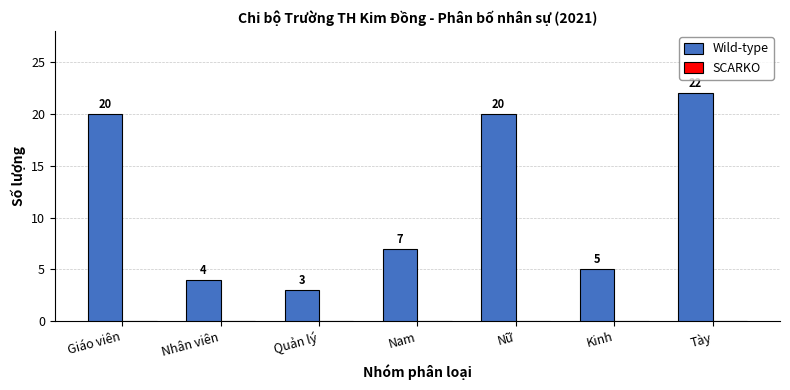

Reading right to left, what are all the values shown in this chart?

Tày=22	Kinh=5	Nữ=20	Nam=7	Quản lý=3	Nhân viên=4	Giáo viên=20